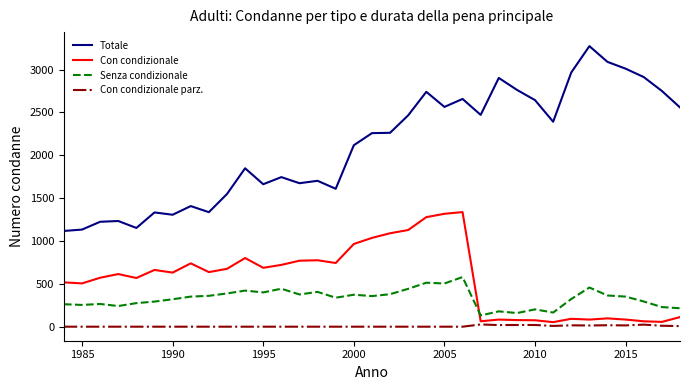

True or false: Con condizionale parz. and Senza condizionale intersect in this chart.

False